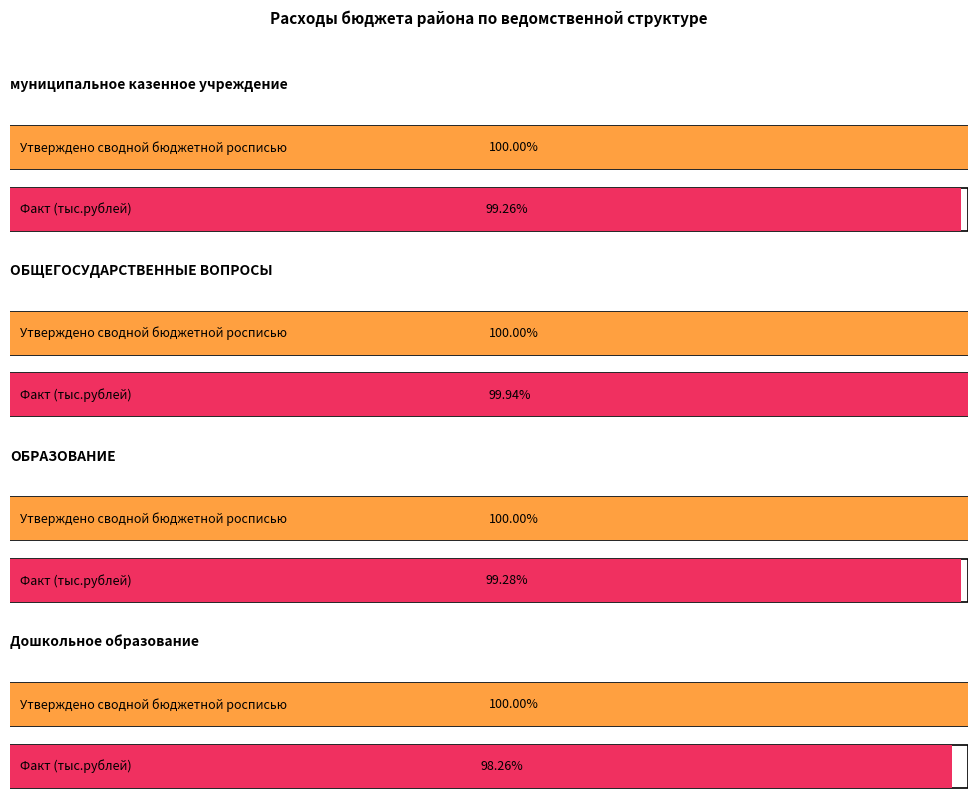

How many distinct data groups are displayed?

2